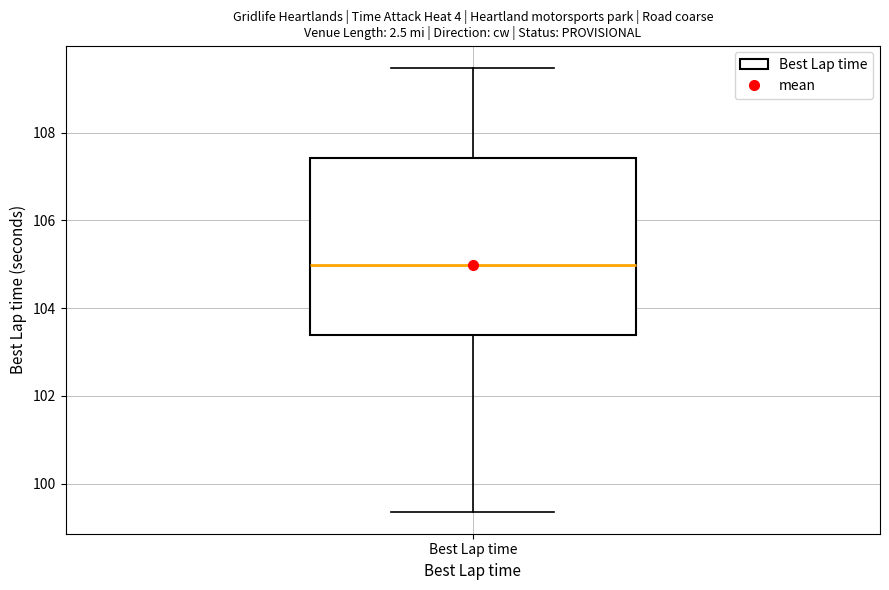

Where does the median line of the box for Best Lap time sit on the y-axis? The values are not printed on the chart, so give them approximately, as read against the axis.

105.0